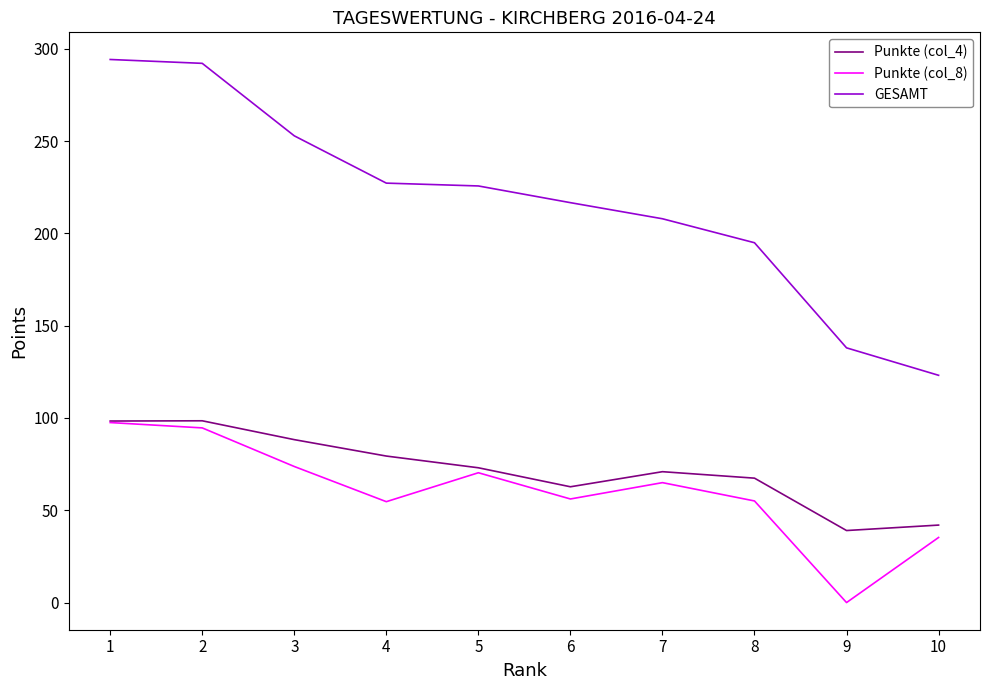

How many values in the Punkte (col_8) series exceed 64?

5